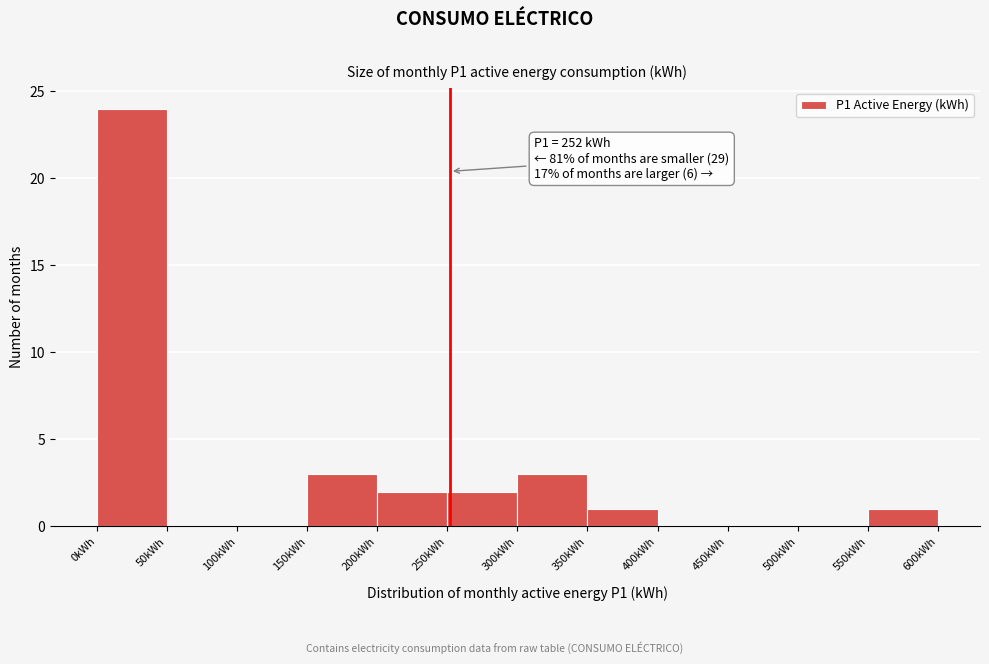

Which range on the x-axis has the tallest bar?

0 to 50